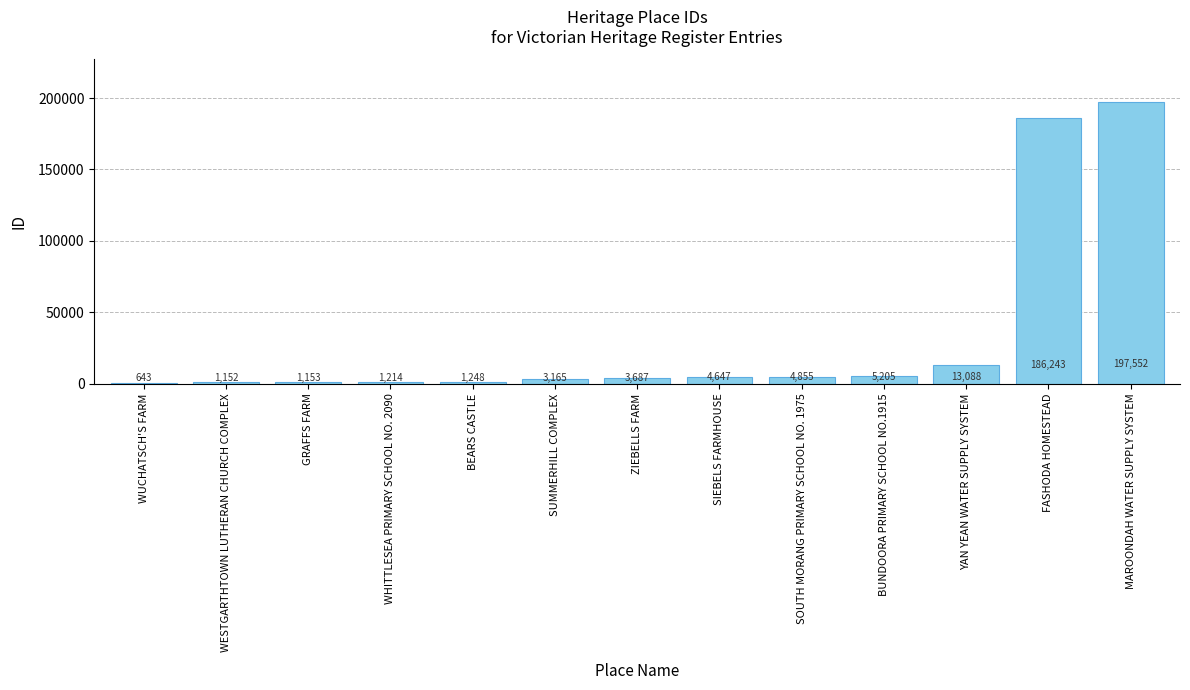

What is the maximum value shown in the chart?

197552